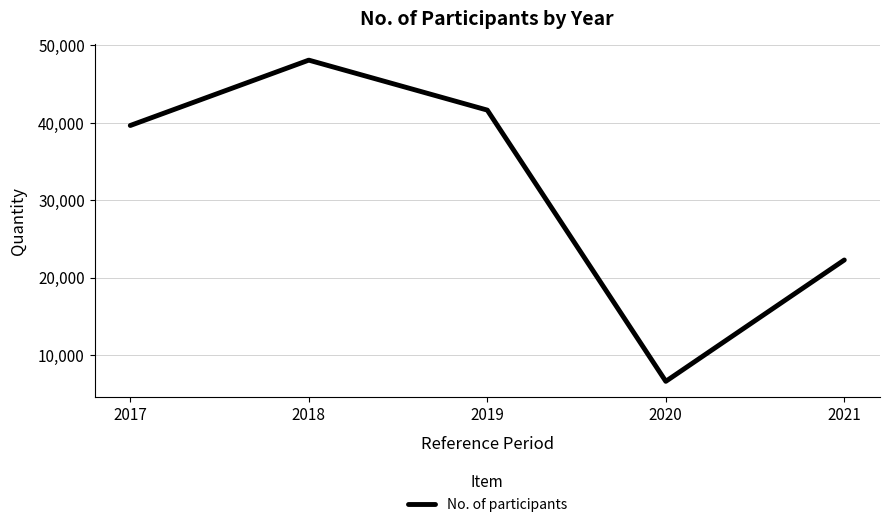

How many series are shown in this chart?

1